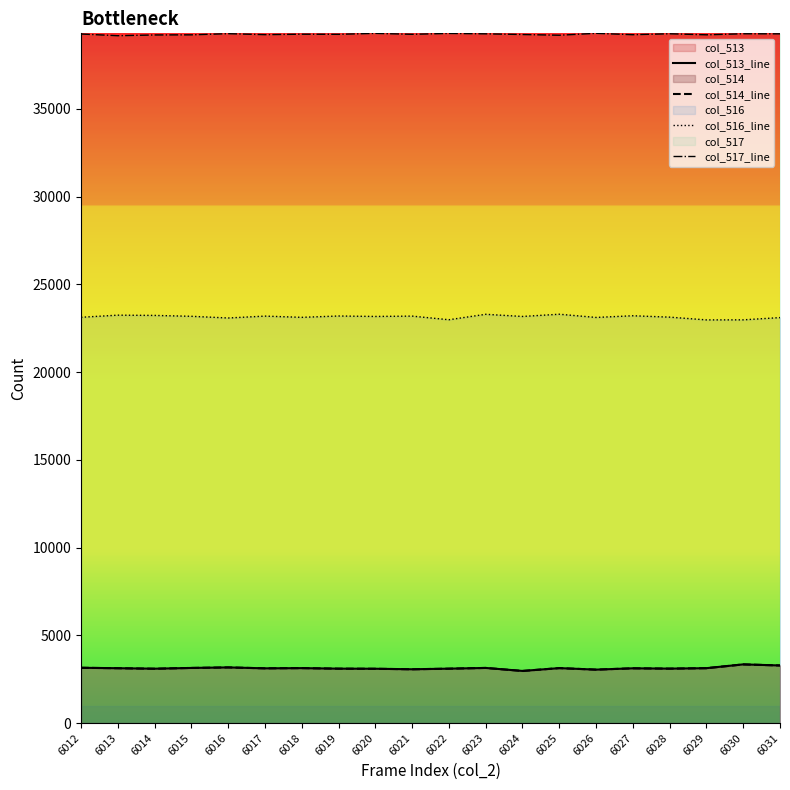

True or false: col_517_line and col_516_line cross at least once.

False